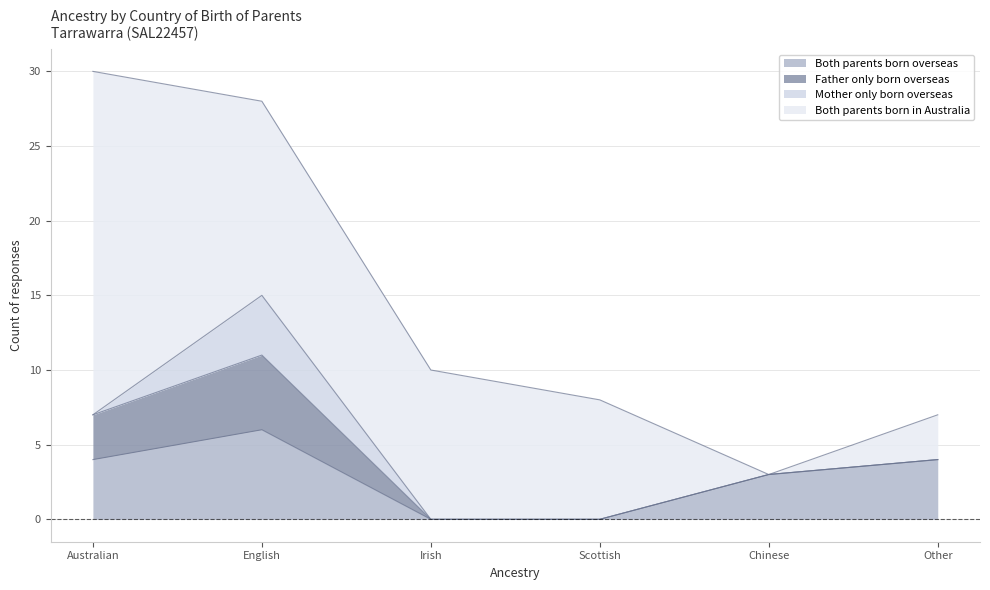

What is the average value of the Both parents born in Australia series?

10